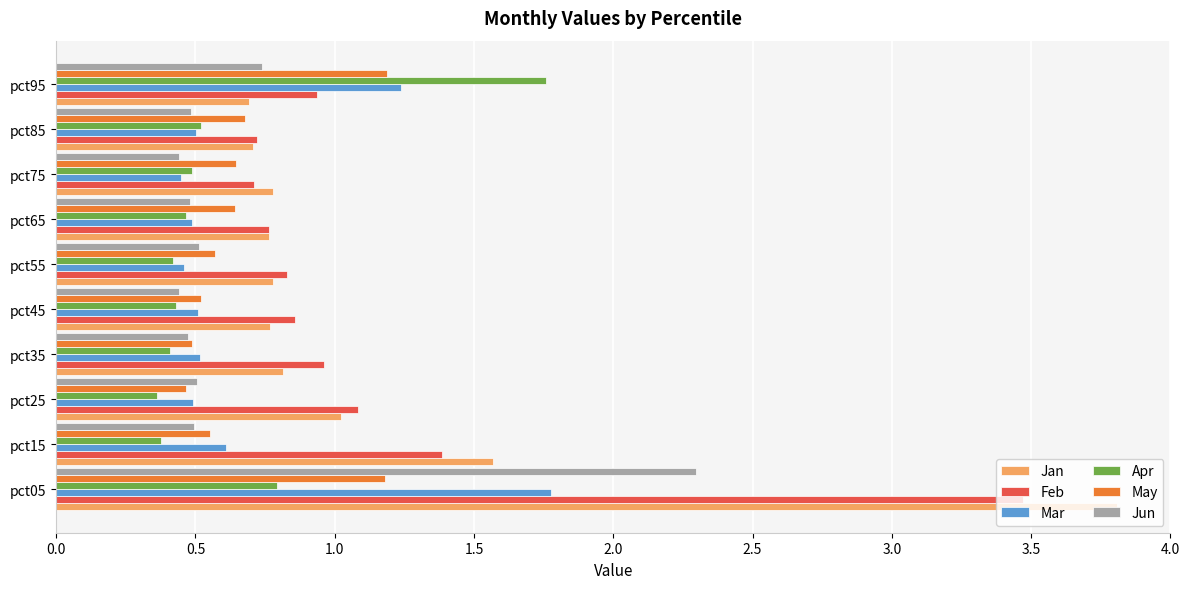

What value does the Feb series have at pct05?

3.5